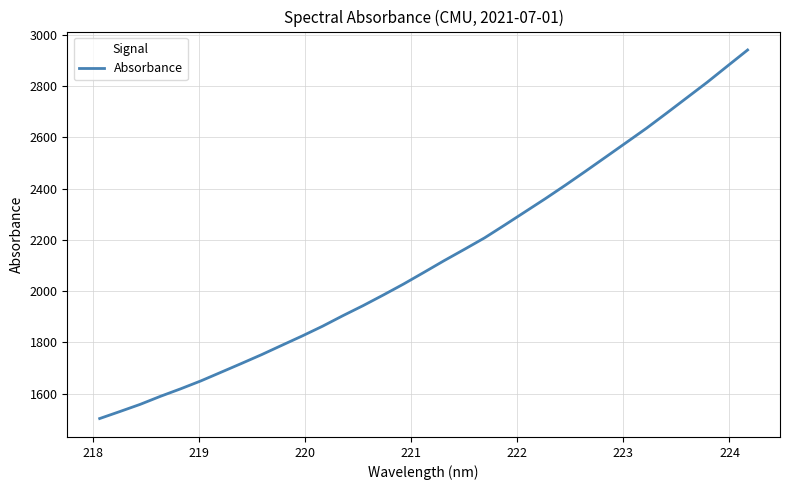

What is the average value?

2125.3